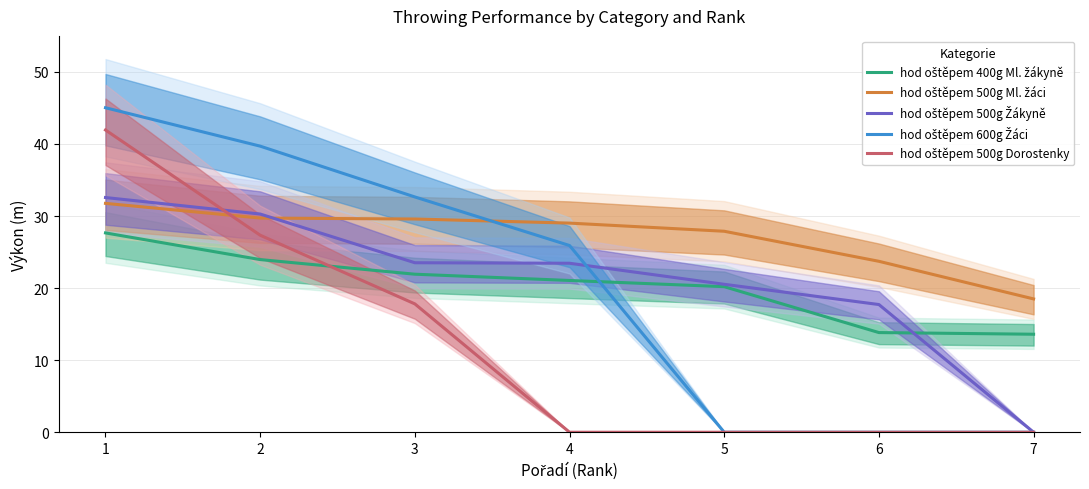

True or false: hod oštěpem 400g Ml. žákyně has a value of 13.6 at 7.

True